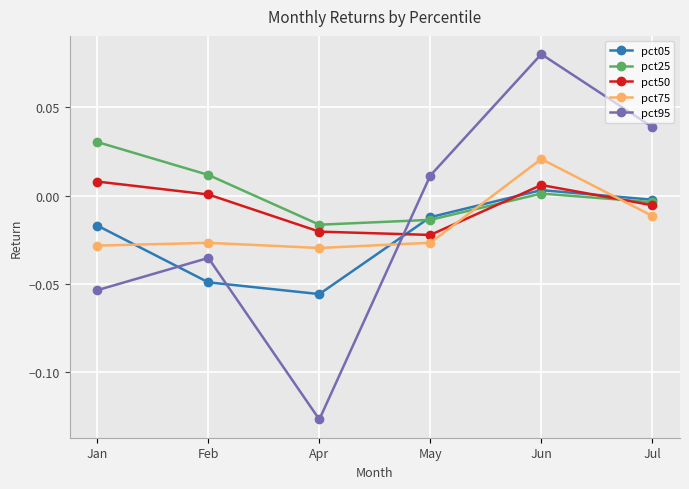

Where does the pct25 series first go above 0?

Jan